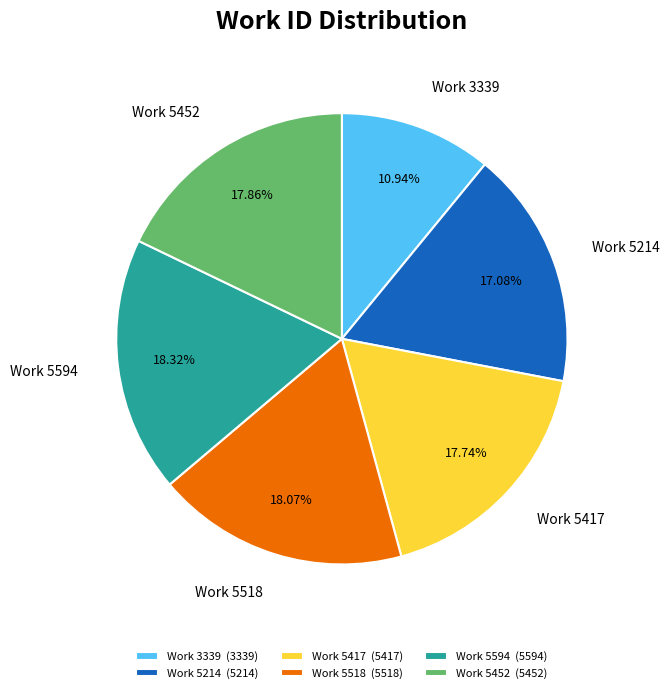

How many slices are in this pie chart?

6